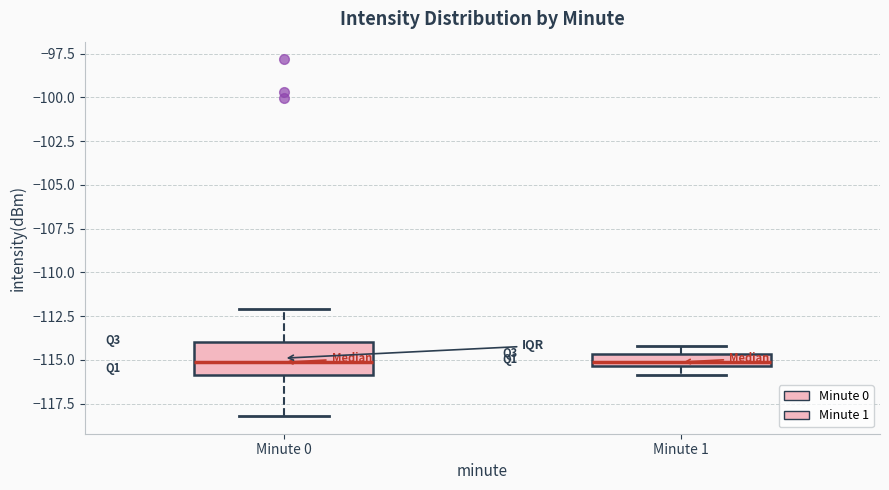

Where does the median line of the box for Minute 0 sit on the y-axis? The values are not printed on the chart, so give them approximately, as read against the axis.

-115.0